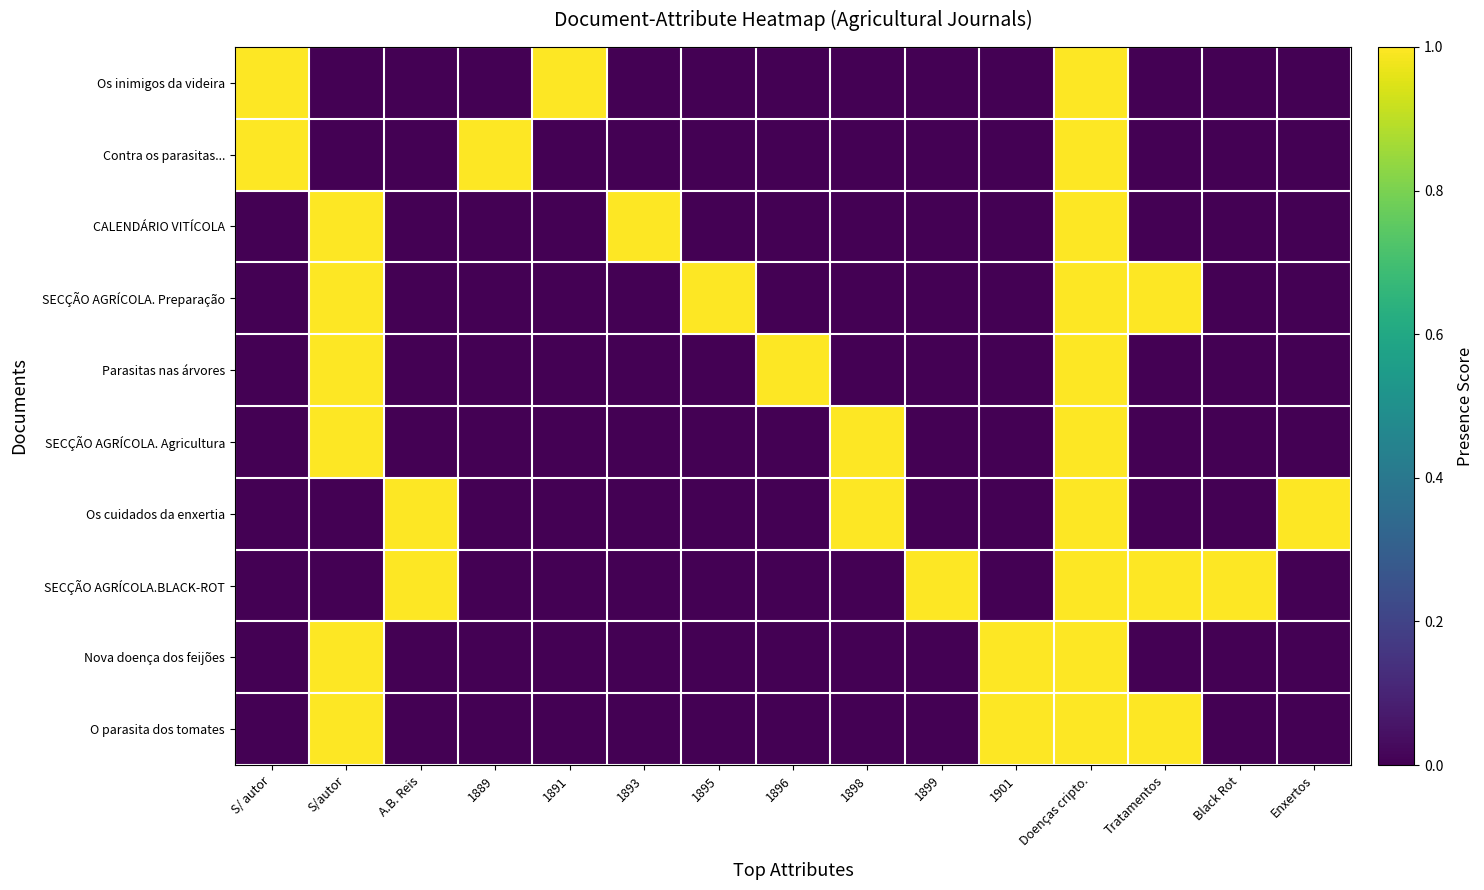

What is the difference between the highest and lowest values at Black Rot?

1